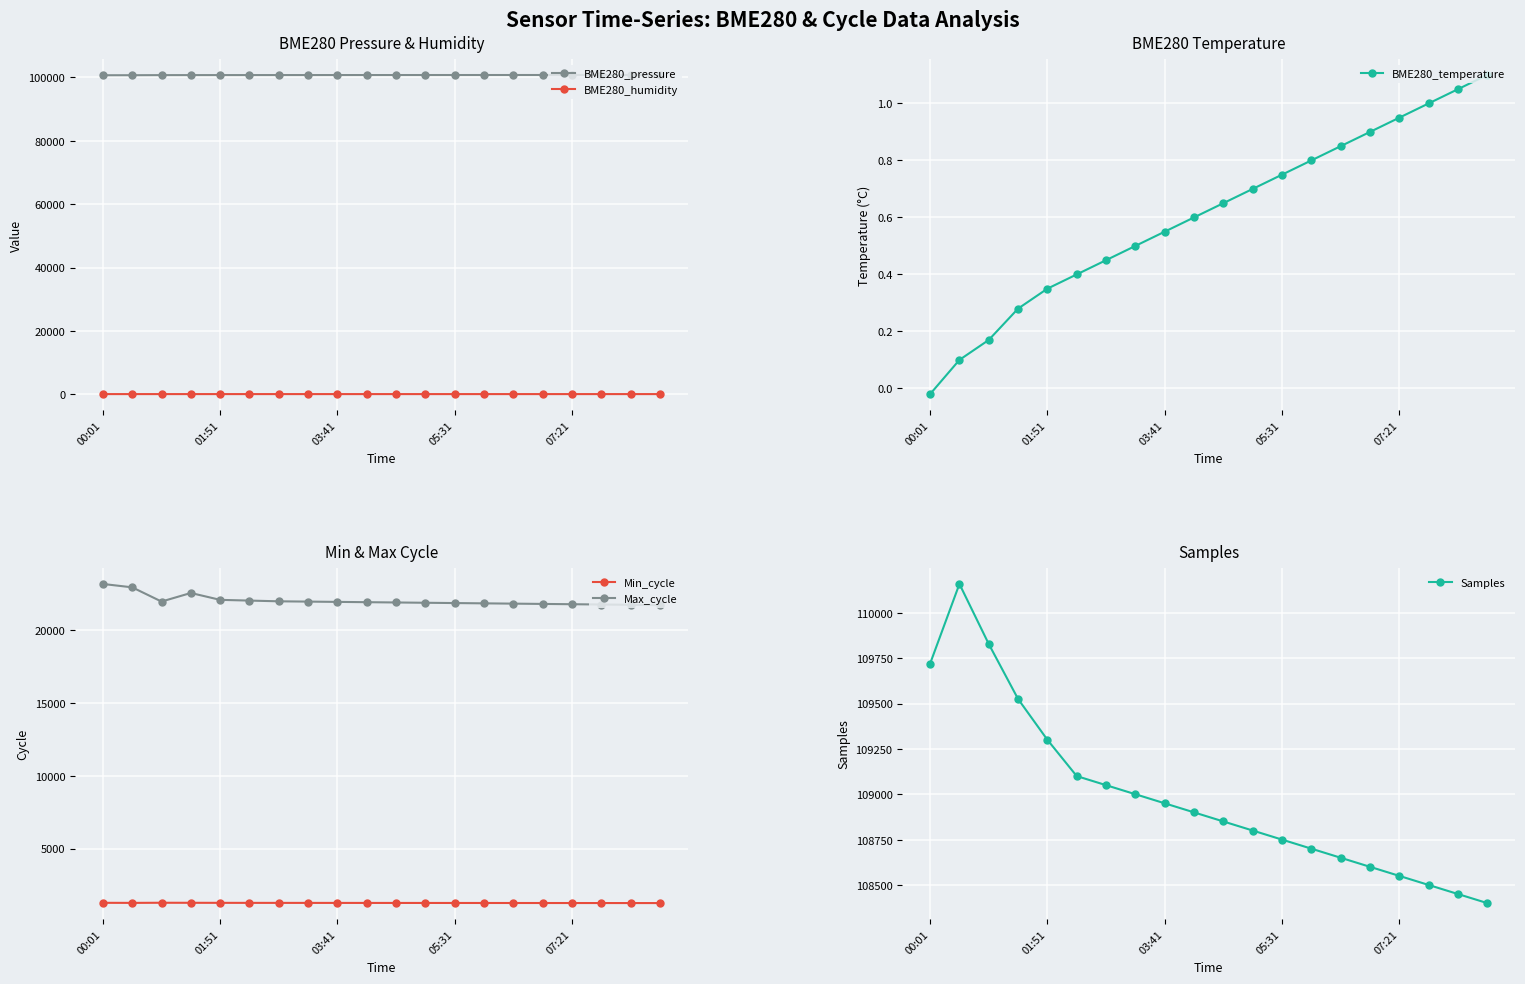

What is the difference between the maximum and minimum values in the Min_cycle series?

22